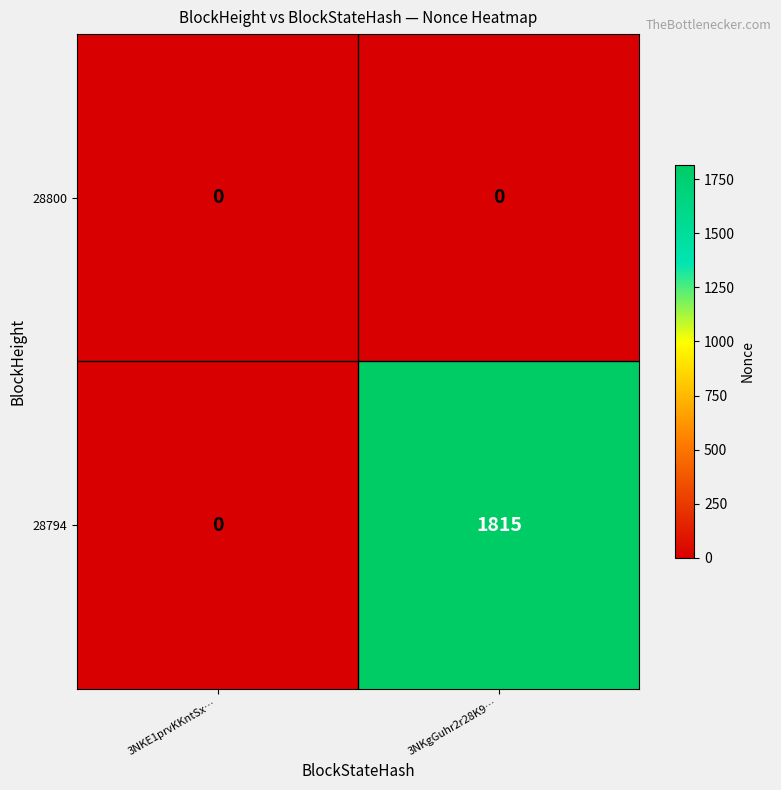

Which series has the largest range (max minus min)?

28794